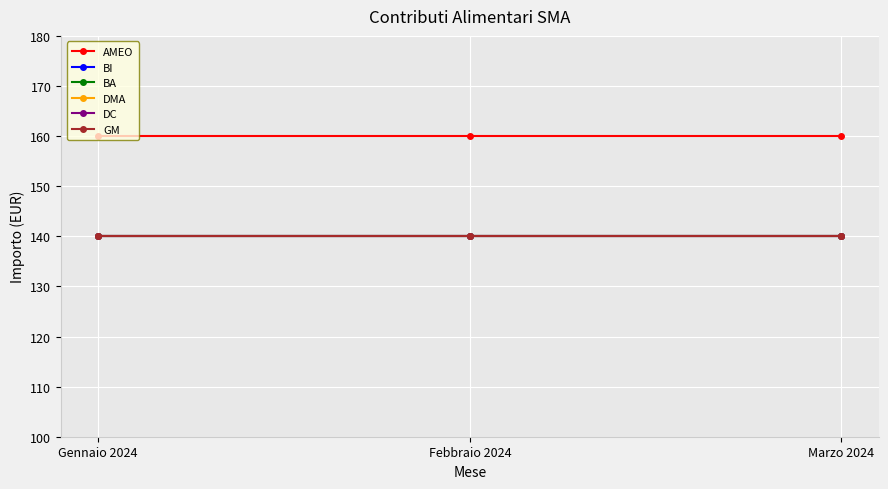

Is this an area chart (filled region under the line)?

No